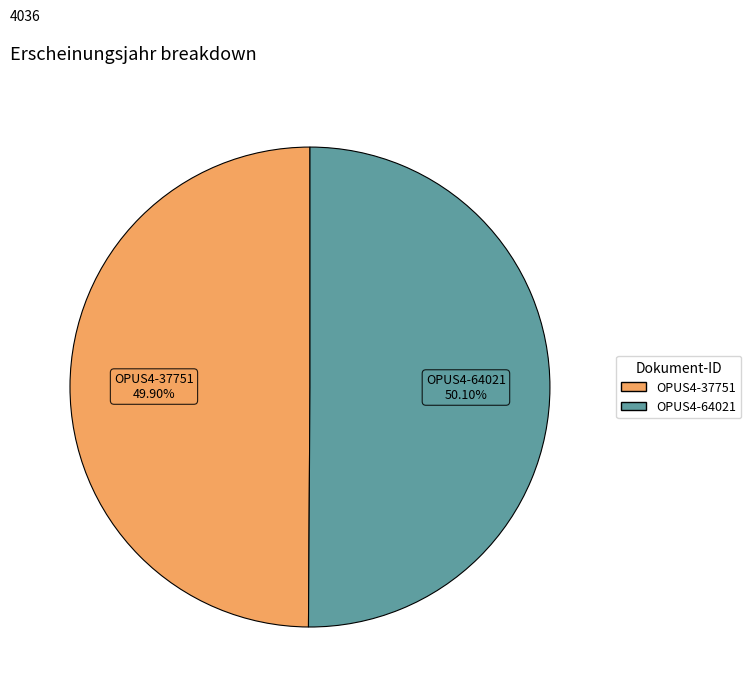

The OPUS4-37751 slice represents 50% of the pie. True or false?

True